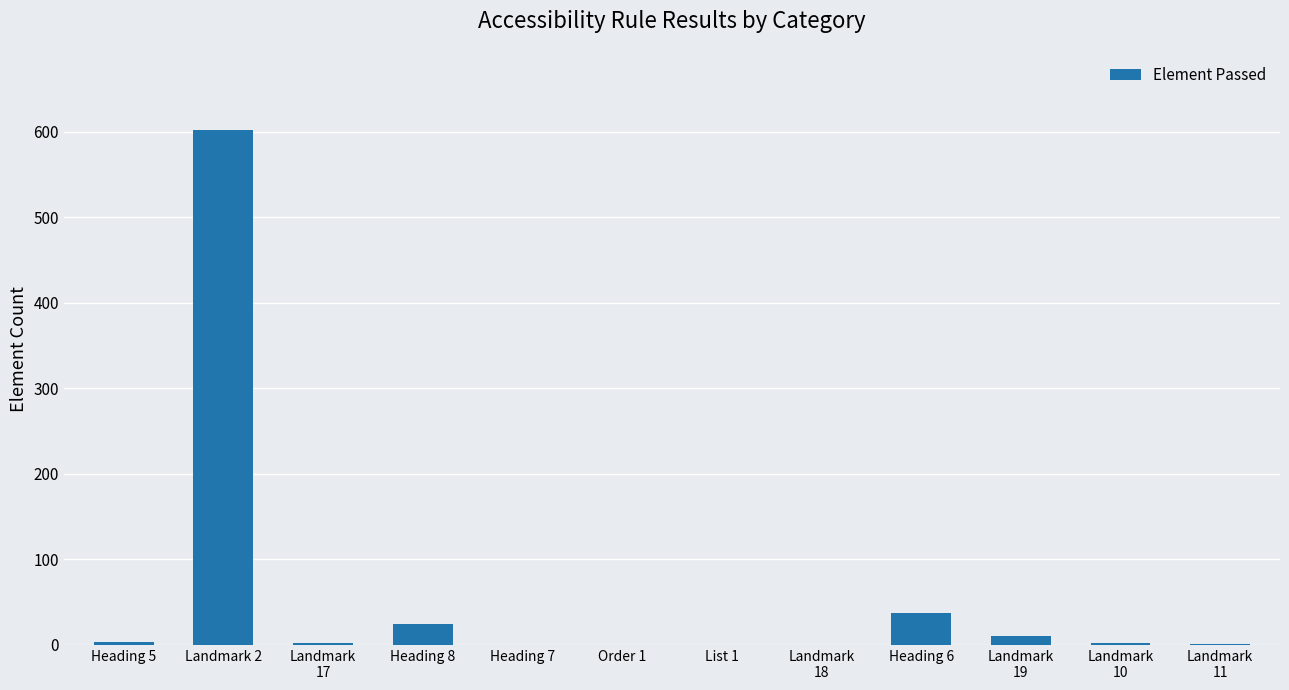

Between Heading 8 and Landmark 2, which is larger?

Landmark 2